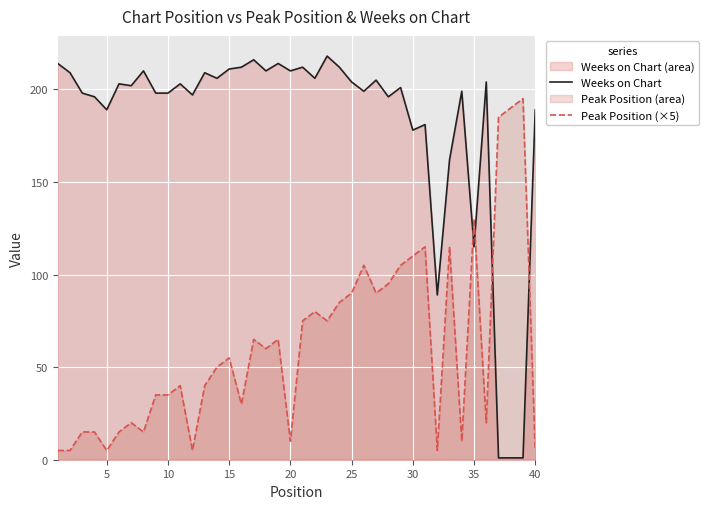

What is the total value across all series at 20?

220